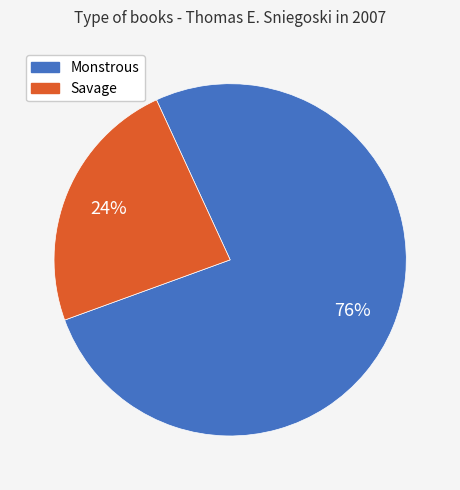

What is the largest slice in the pie chart?

Monstrous